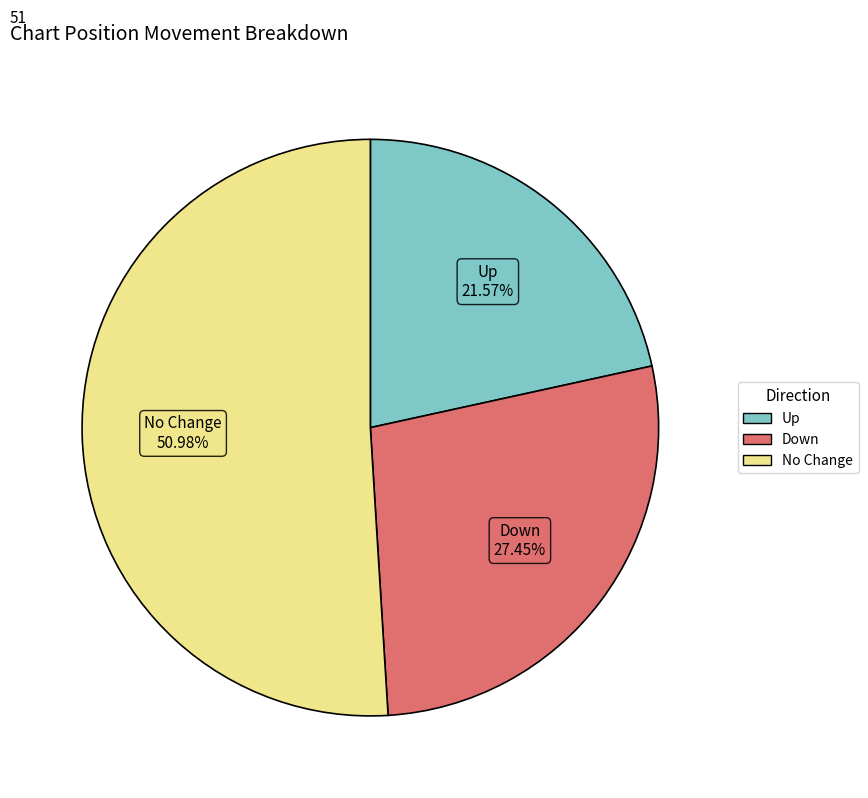

Rank the categories by value from lowest to highest.

Up, Down, No Change